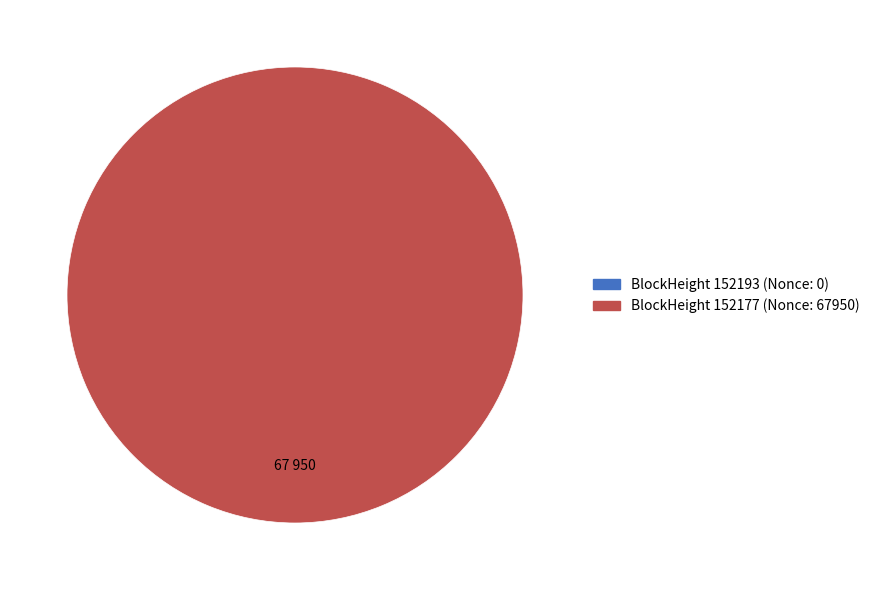

Does any single category account for the majority?

Yes